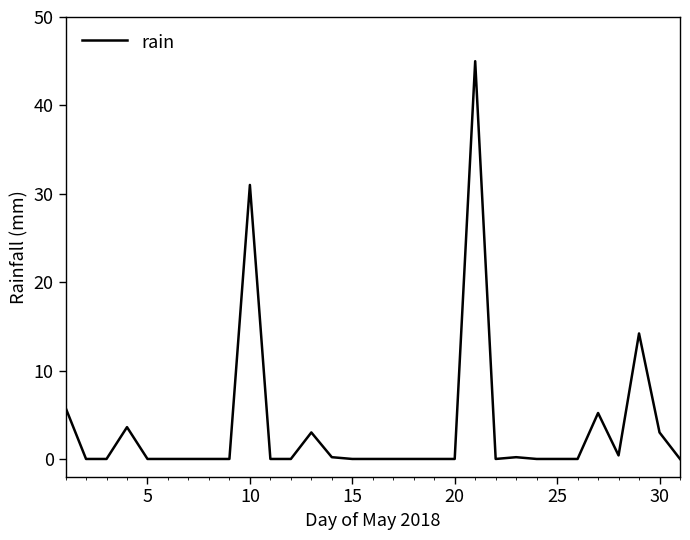

What is the greatest value displayed?

45.0